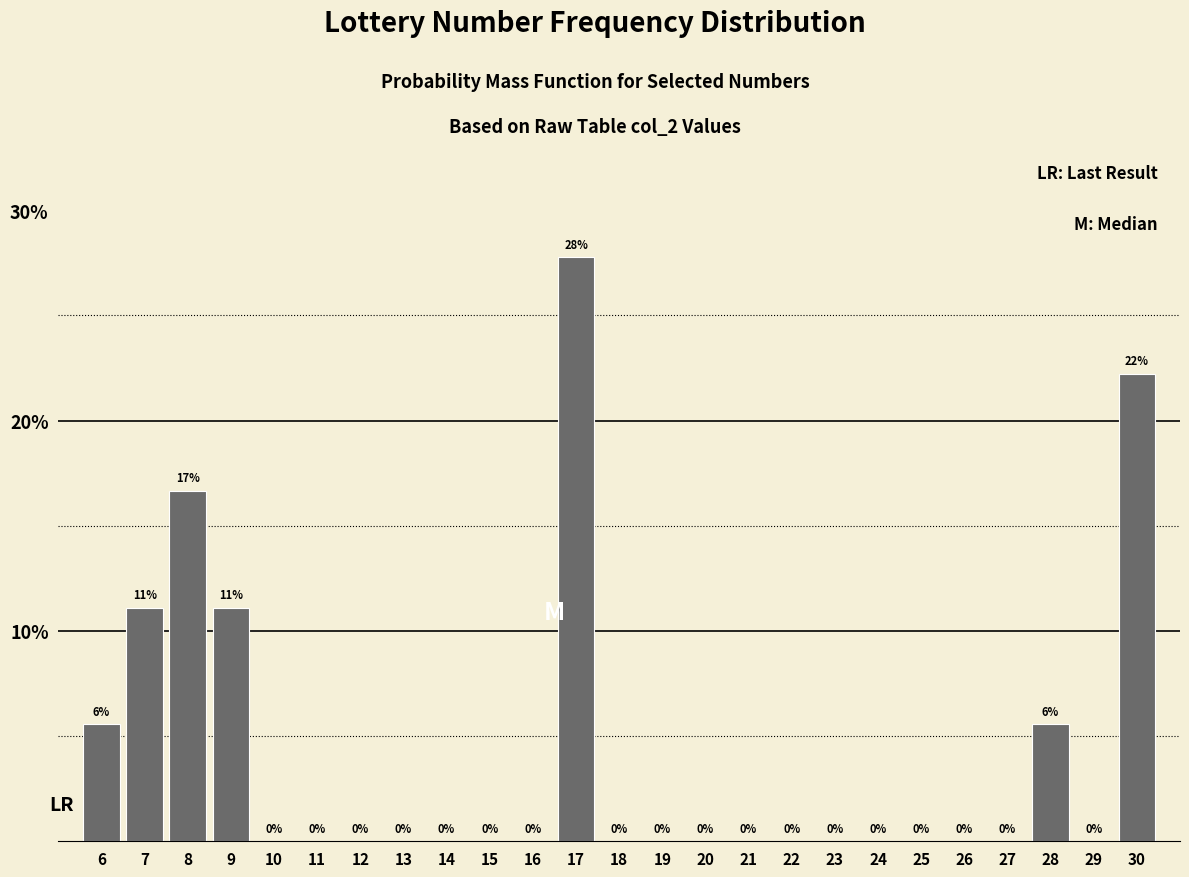

Which label corresponds to the largest value in the chart?

17